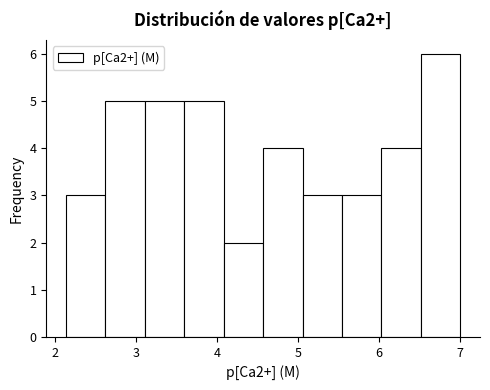

Which range on the x-axis has the tallest bar?

6.5 to 7.0